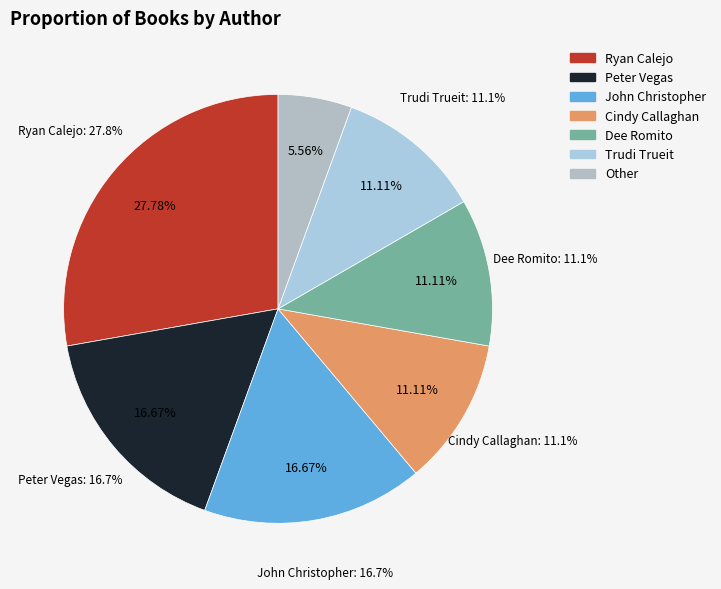

To the nearest percent, what is the combined percentage of Cindy Callaghan and Ryan Calejo?

39%